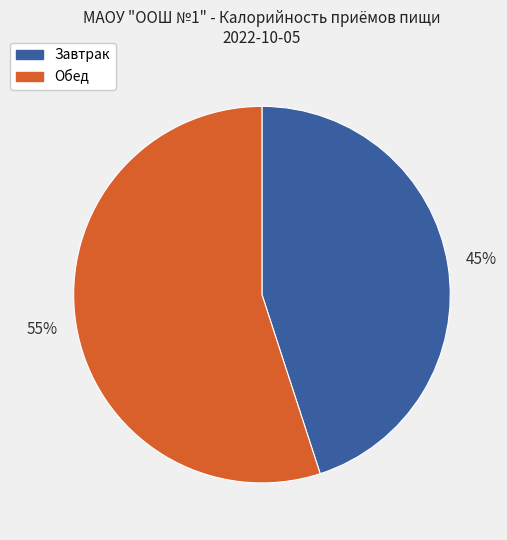

Is there a majority slice in this chart?

Yes